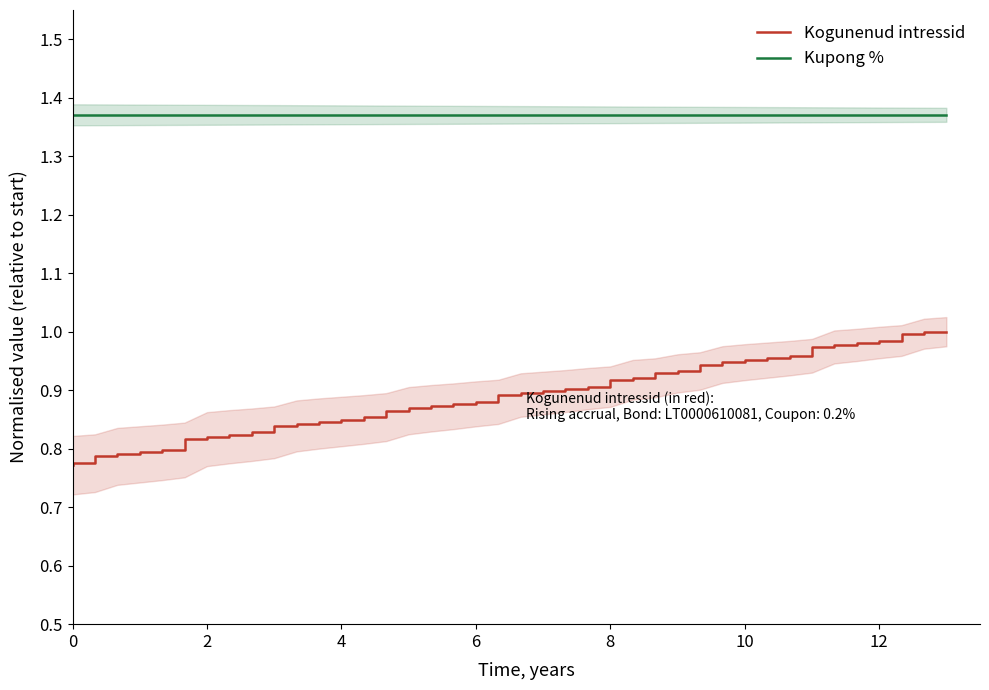

Which series has the widest spread of values?

Kogunenud intressid